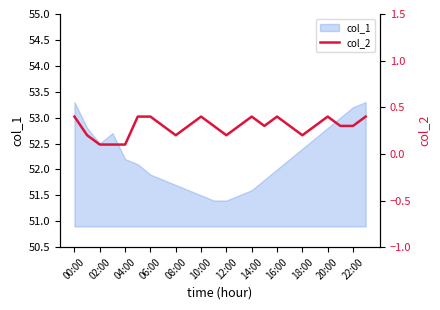

What is the sum of all values?

7.0